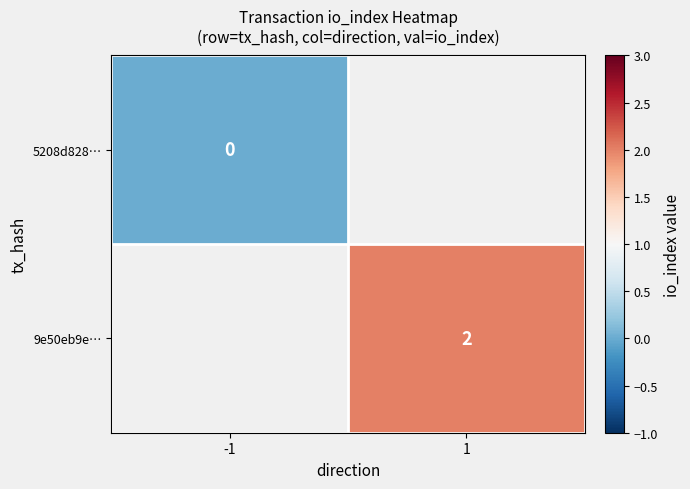

The value of 9e50eb9e… at 1 is 1. True or false?

False